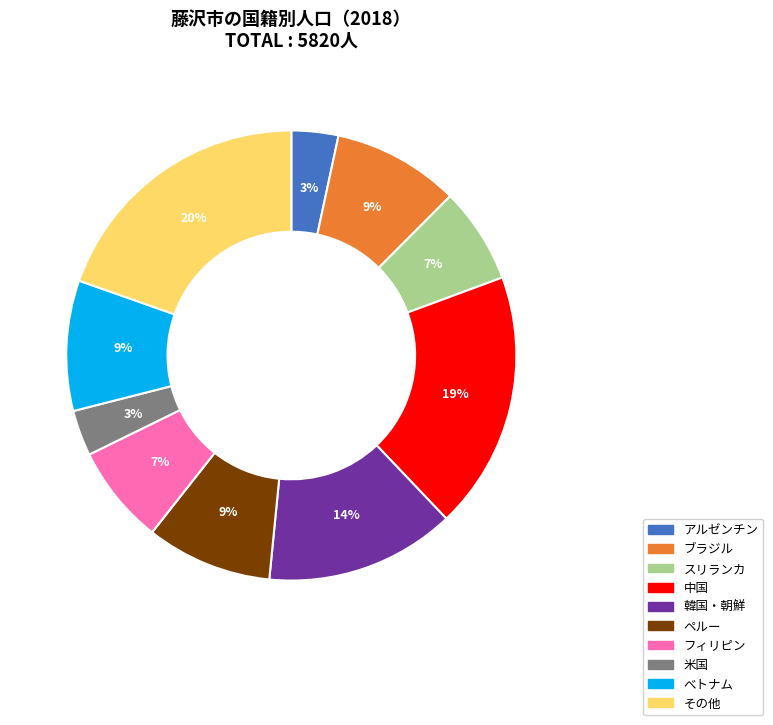

What percentage is the べトナム slice, to the nearest percent?

9%